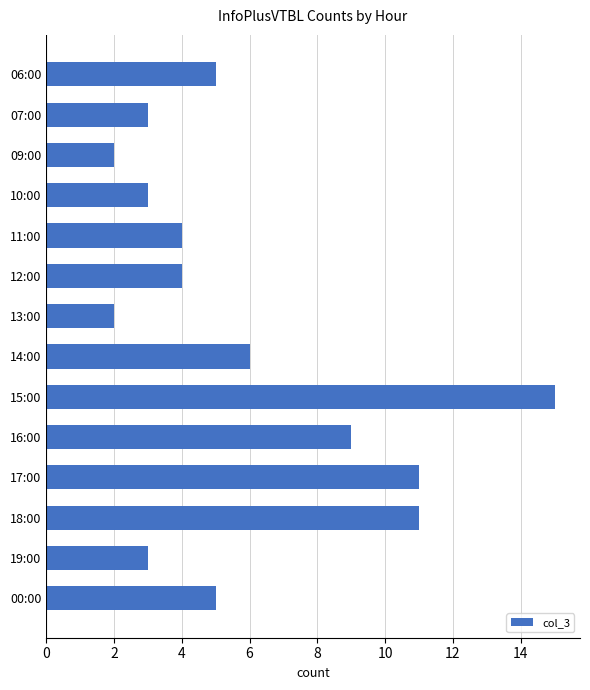

What is the change in value from 09:00 to 16:00?

+7